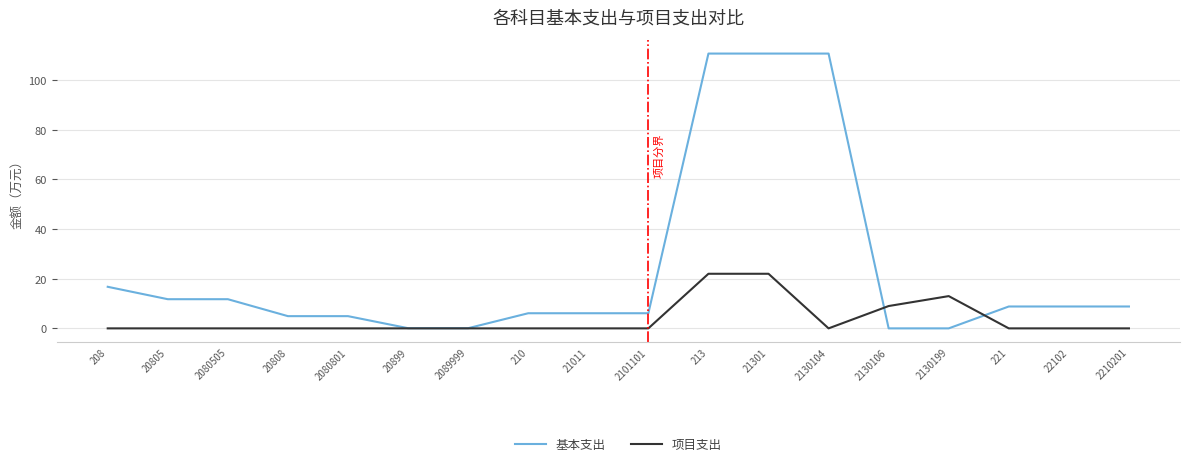

True or false: 基本支出 has a value of 191.2 at 21301.

False